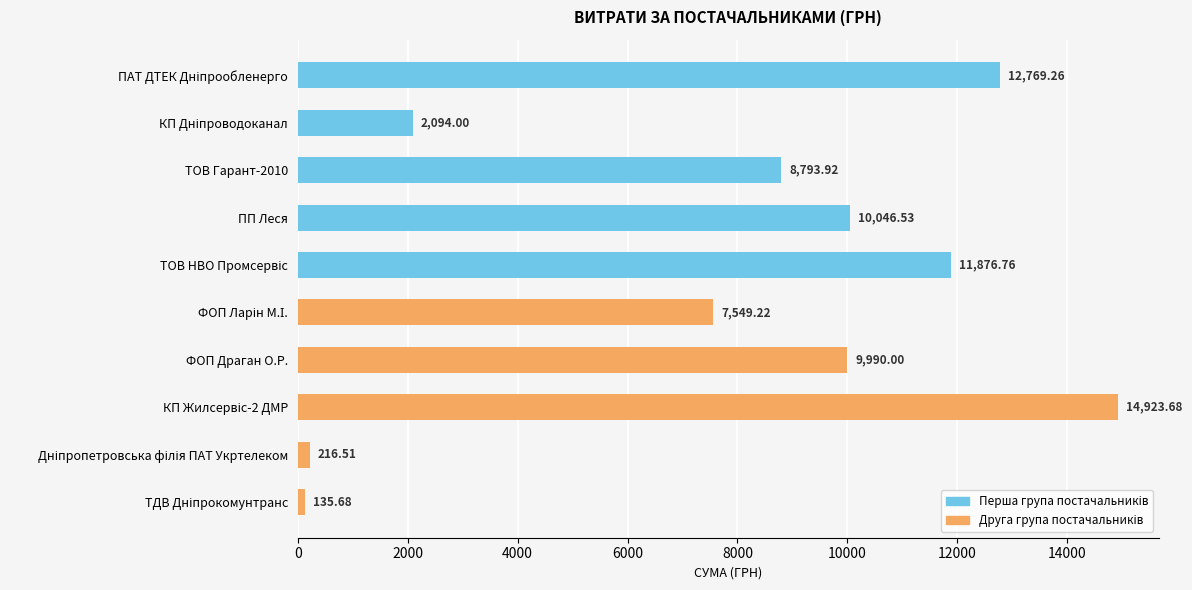

What is the label of the 4th bar from the top?

ПП Леся